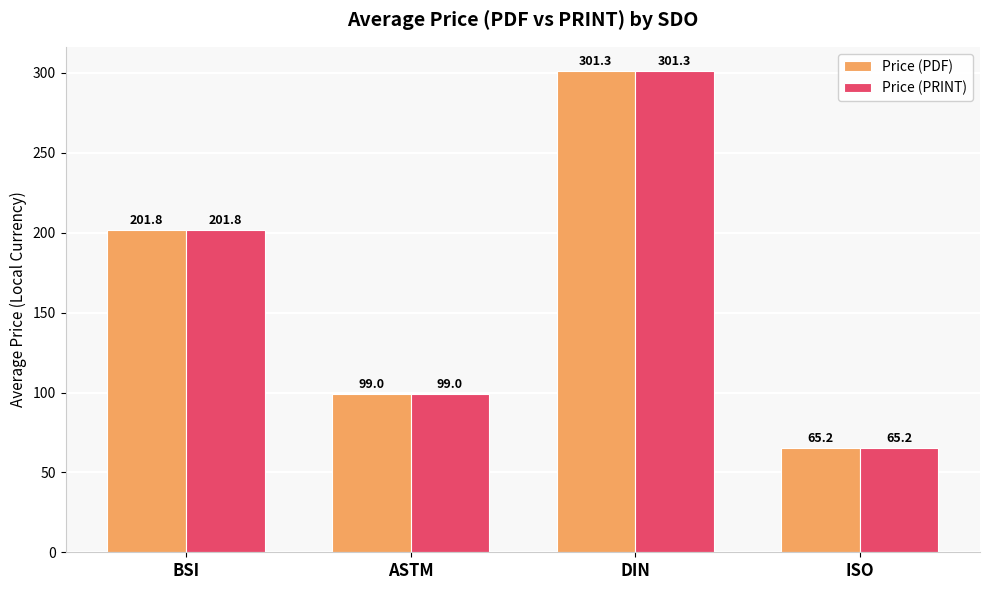

What is the difference between the maximum and minimum values in the Price (PRINT) series?

236.1